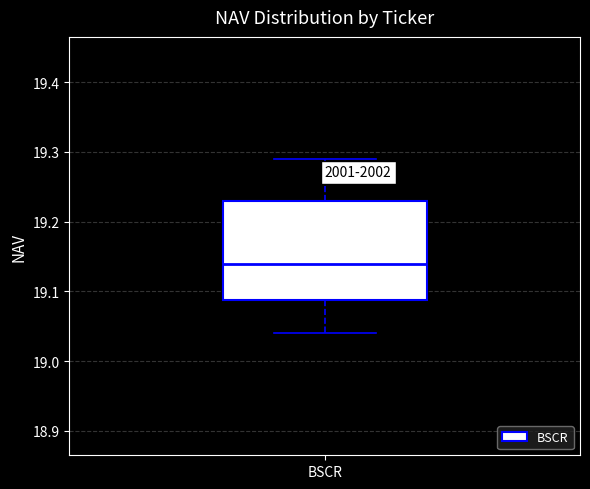

Transcribe this box plot: give where the median line is, the range the box spans, and where the two whiskers end, as read against the y-axis. The values are not printed on the chart, so give them approximately, as read against the axis.

median 19.14, box 19.09 to 19.23, whiskers 19.04 to 19.29